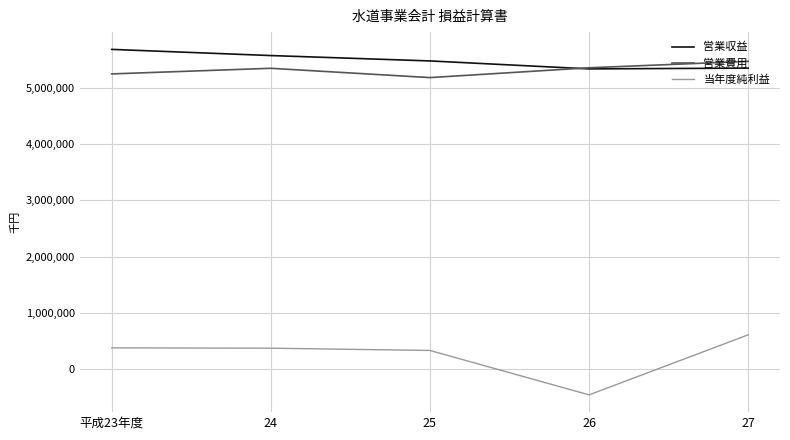

Rank the series by their maximum value, from highest to lowest.

営業収益, 営業費用, 当年度純利益